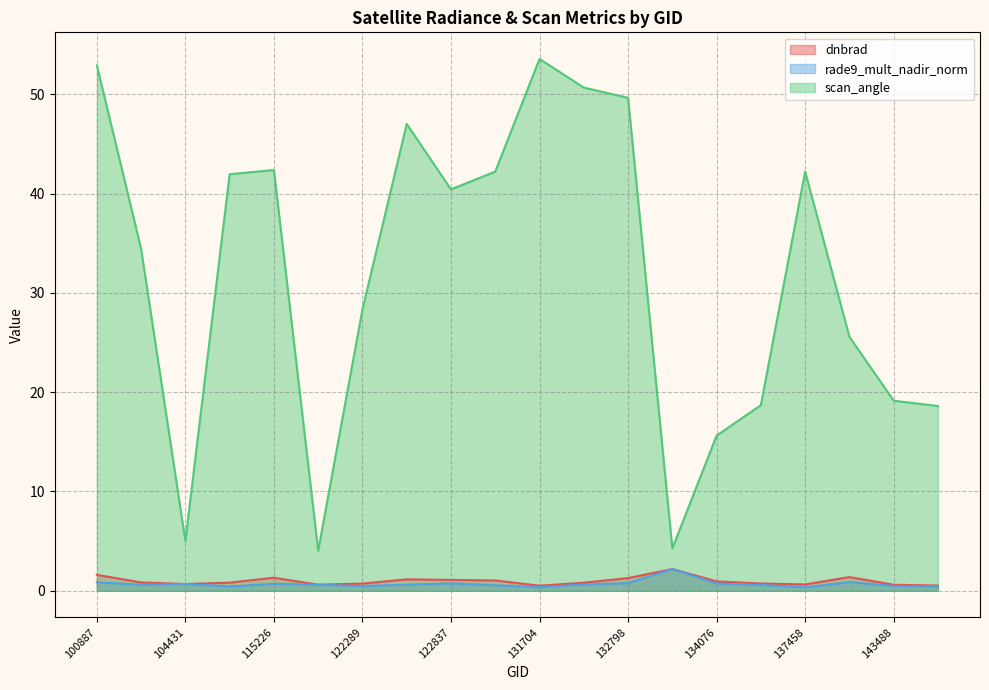

Reading left to right, extract all data points from this chart.

dnbrad: 100887=1.6	104315=0.8	104431=0.7	109184=0.8	115226=1.3	122118=0.6	122289=0.7	122463=1.1	122837=1.1	123366=1.0	131704=0.5	132606=0.8	132798=1.3	133159=2.2	134076=0.9	134260=0.7	137458=0.6	138038=1.4	143488=0.6	149775=0.5
rade9_mult_nadir_norm: 100887=0.8	104315=0.6	104431=0.7	109184=0.4	115226=0.7	122118=0.6	122289=0.5	122463=0.6	122837=0.7	123366=0.5	131704=0.4	132606=0.6	132798=0.8	133159=2.2	134076=0.7	134260=0.6	137458=0.3	138038=0.9	143488=0.5	149775=0.4
scan_angle: 100887=52.9	104315=34.4	104431=5.0	109184=42.0	115226=42.4	122118=4.0	122289=28.3	122463=47.0	122837=40.4	123366=42.2	131704=53.6	132606=50.7	132798=49.7	133159=4.3	134076=15.6	134260=18.7	137458=42.2	138038=25.6	143488=19.1	149775=18.6